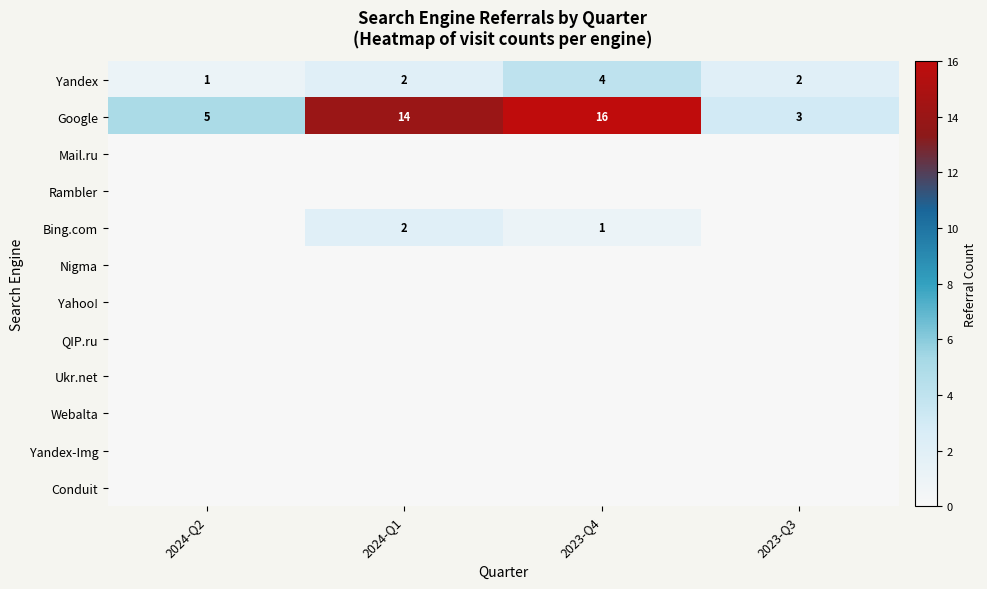

What is the total value across all series at 2024-Q2?

6